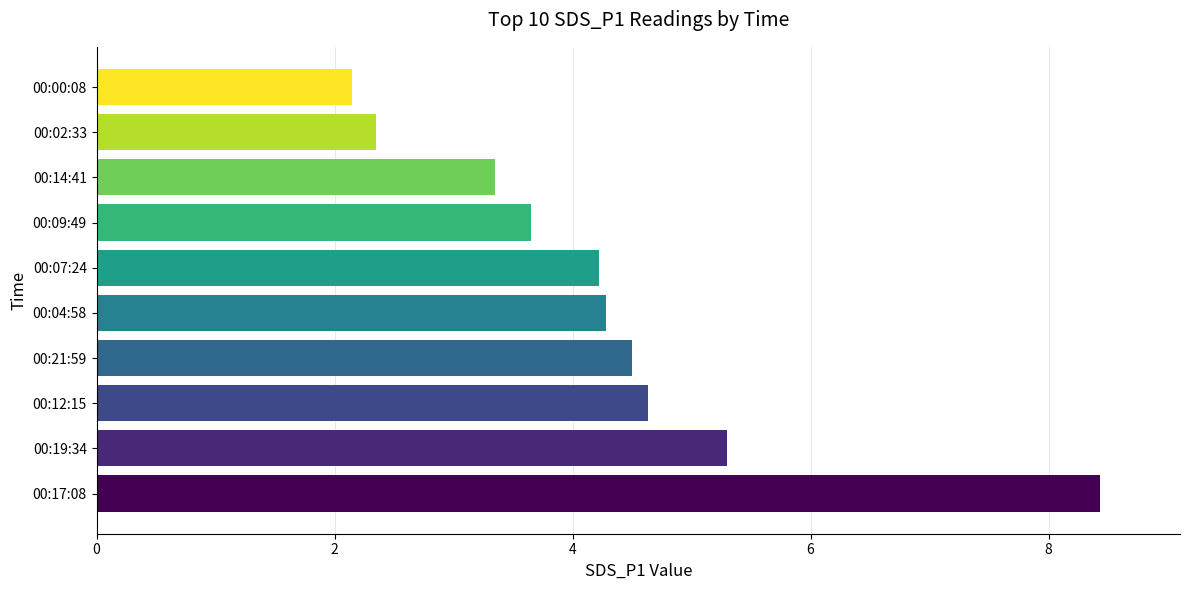

Does the chart contain any negative values?

No